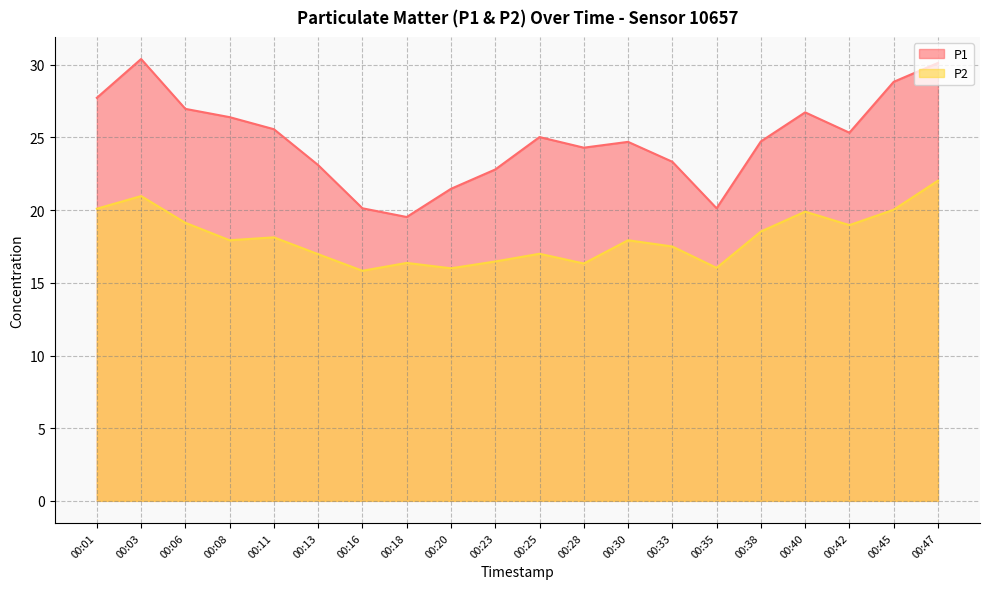

The value of P1 at 00:06 is 12.6. True or false?

False